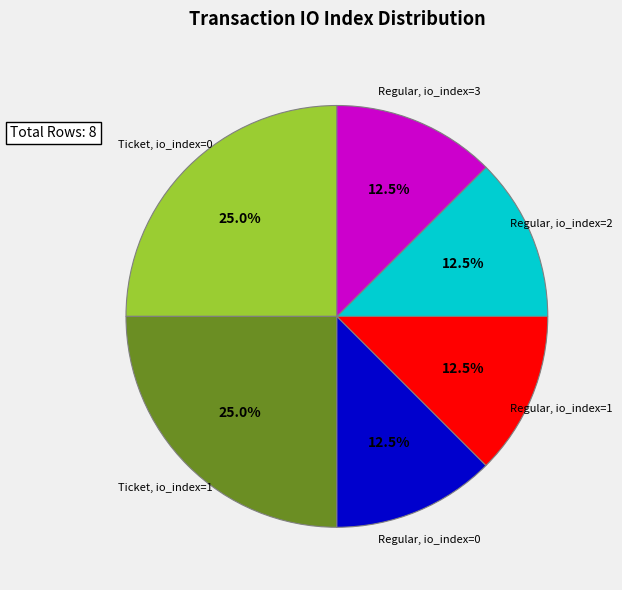

Is there any slice that represents more than half of the pie?

No